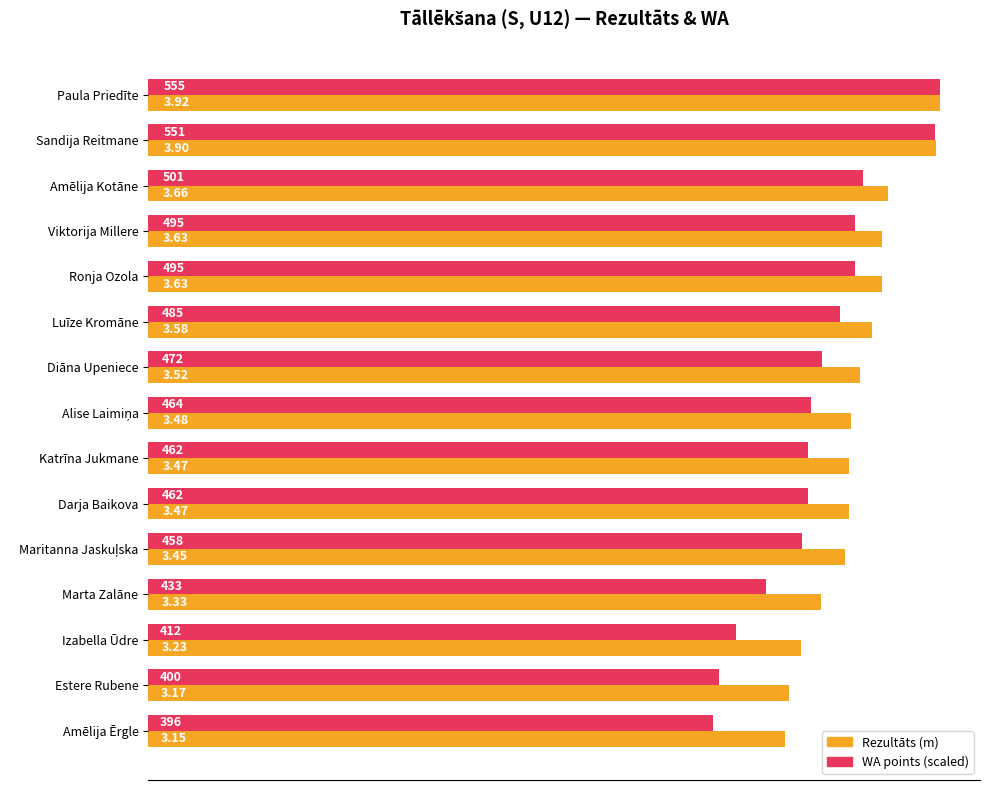

At which category is the sum across all series the highest?

Paula Priedīte